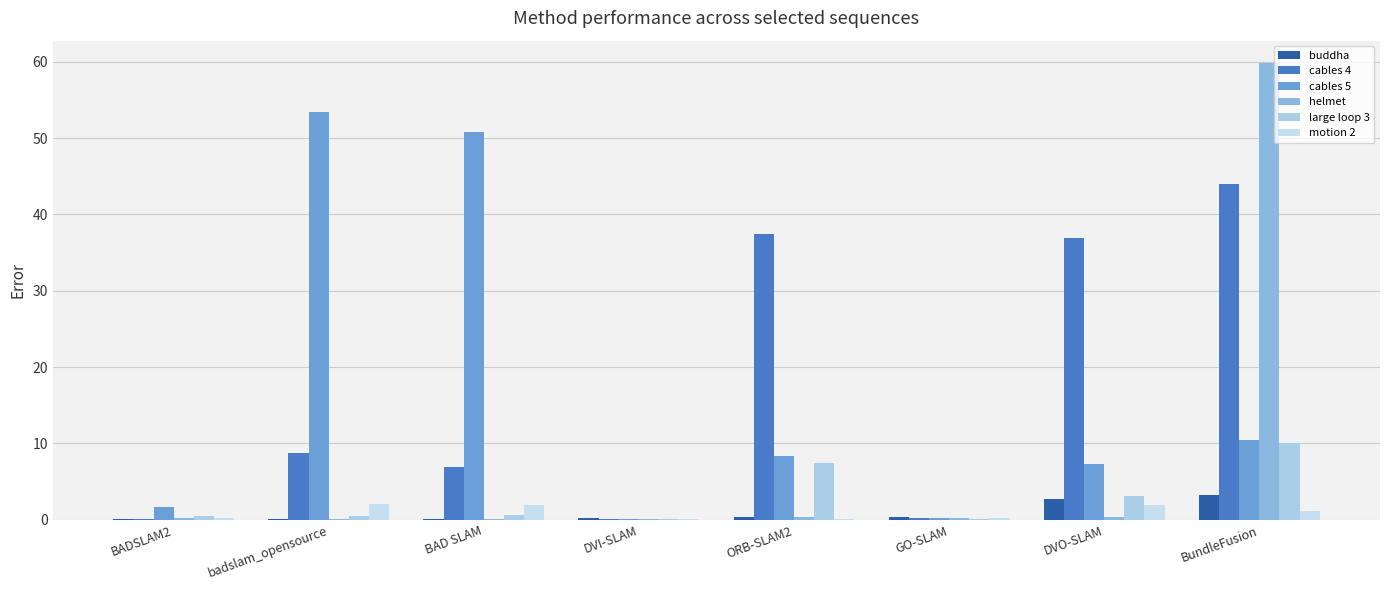

What is the smallest value displayed?

0.1